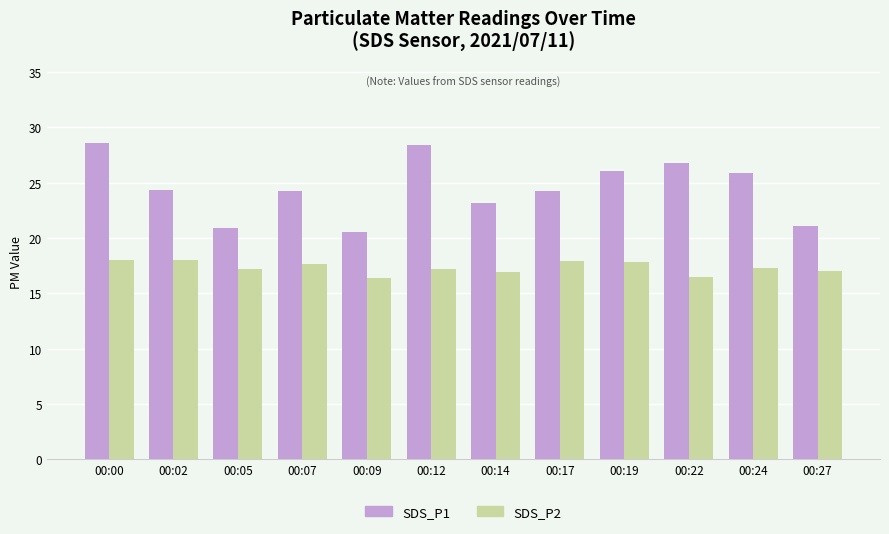

What is the difference between the maximum and second lowest values in the SDS_P1 series?

7.7